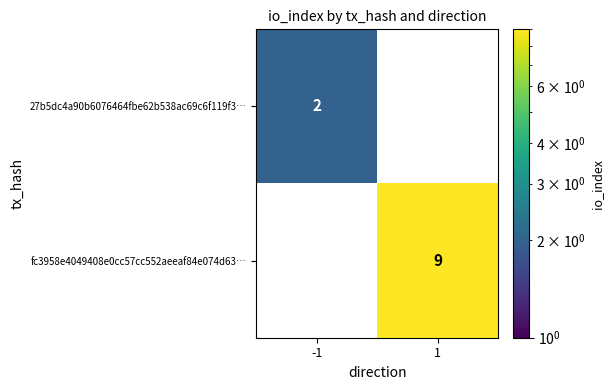

The value of 27b5dc4a90b6076464fbe62b538ac69c6f119f3… at -1 is 1. True or false?

False